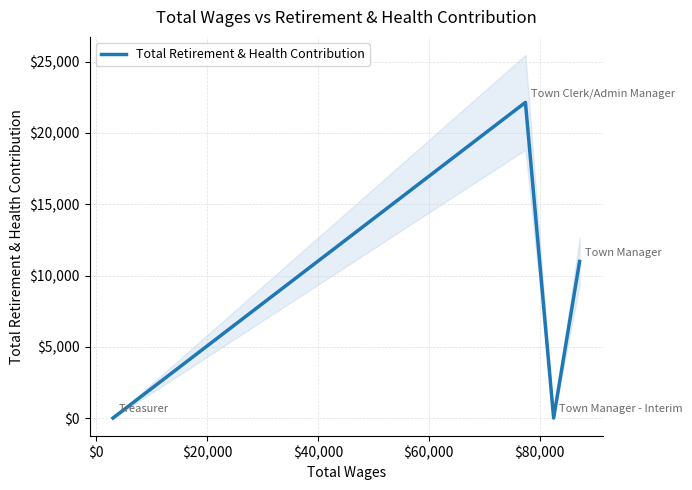

How many data points are above 10987?

1